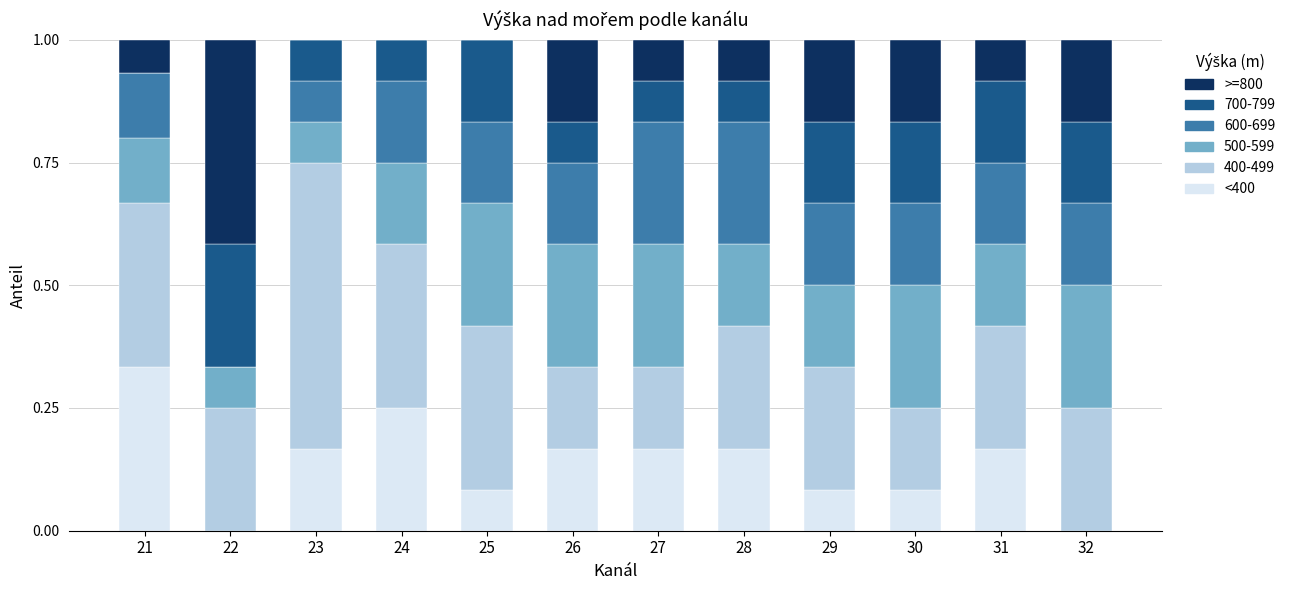

What is the total value across all series at 25?

1.0